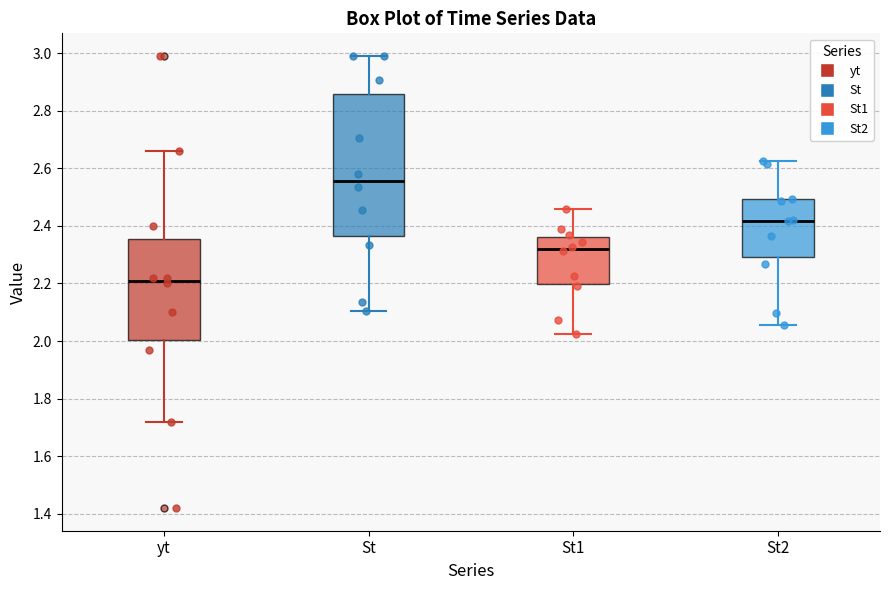

Reading left to right, read every box against the y-axis: the position of its median line, the range the box covers, and the ends of its whiskers. The values are not printed on the chart, so give them approximately, as read against the axis.

yt: median 2.22, box 2.00 to 2.36, whiskers 1.72 to 2.66
St: median 2.56, box 2.36 to 2.86, whiskers 2.10 to 3.00
St1: median 2.32, box 2.20 to 2.36, whiskers 2.02 to 2.46
St2: median 2.42, box 2.30 to 2.50, whiskers 2.06 to 2.62